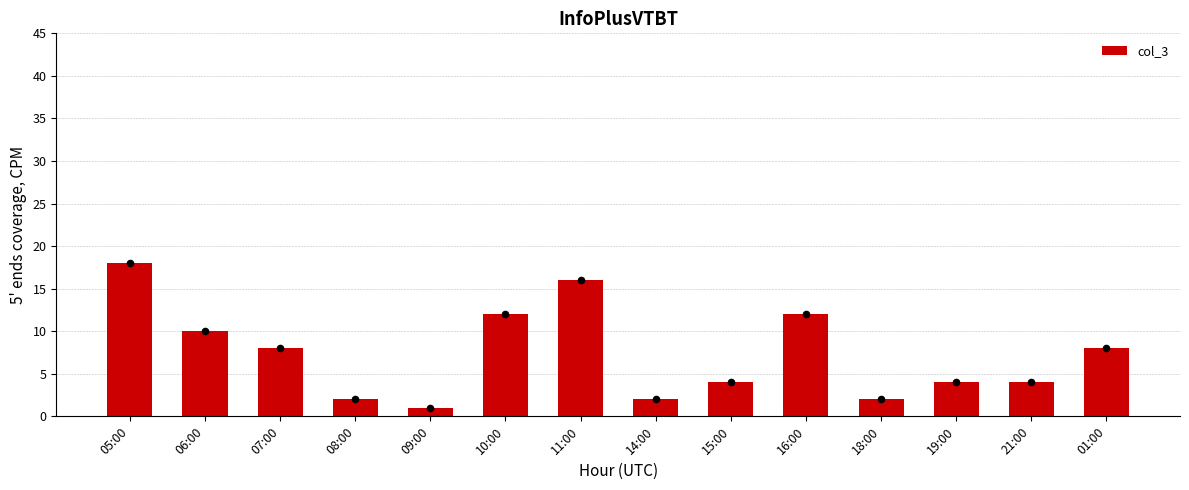

What is the ratio of the value at 19:00 to the value at 06:00?

0.4